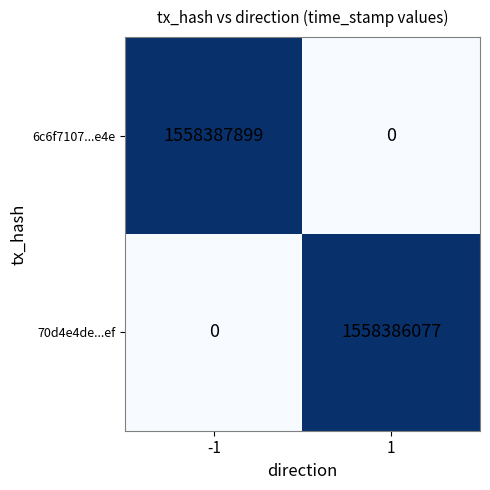

What is the total value across all series at -1?

1558387899